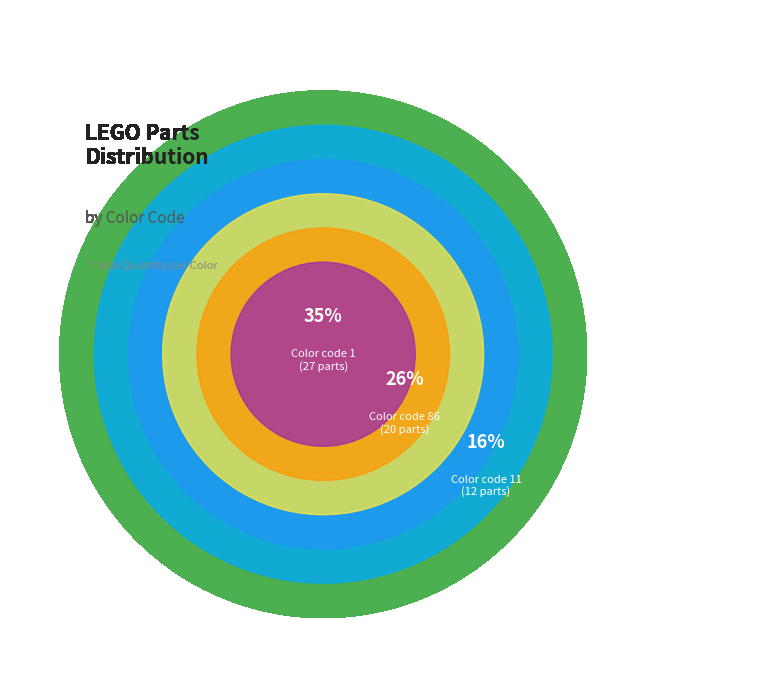

Which has a higher value, 85 or 86?

86